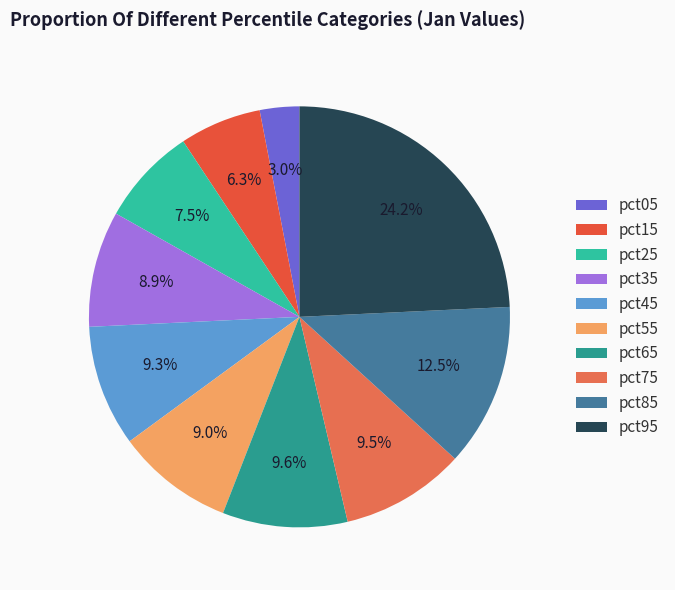

How many slices are in this pie chart?

10